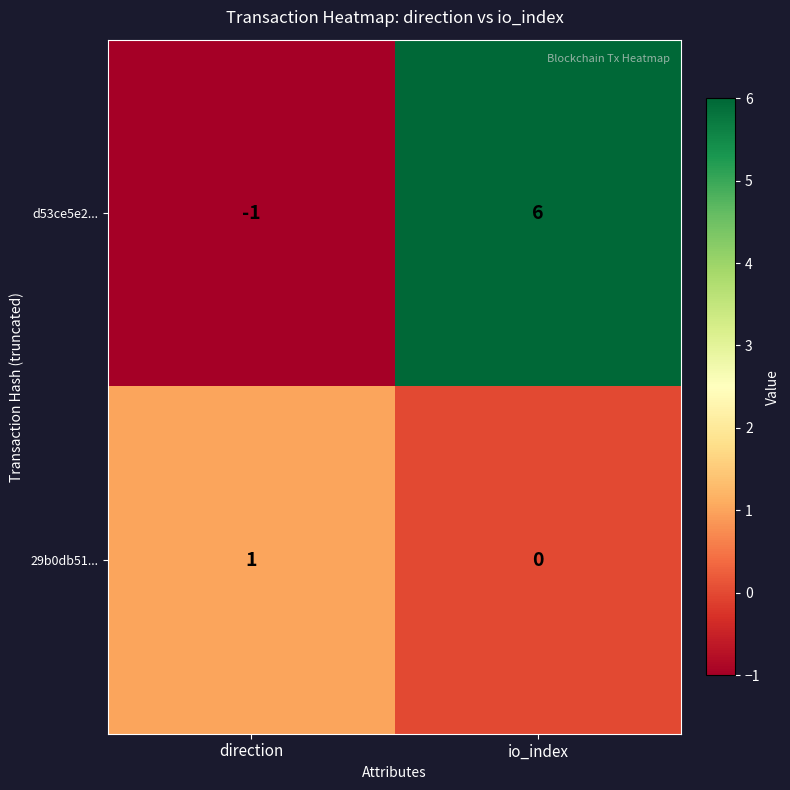

At how many categories does at least one series exceed 3?

1